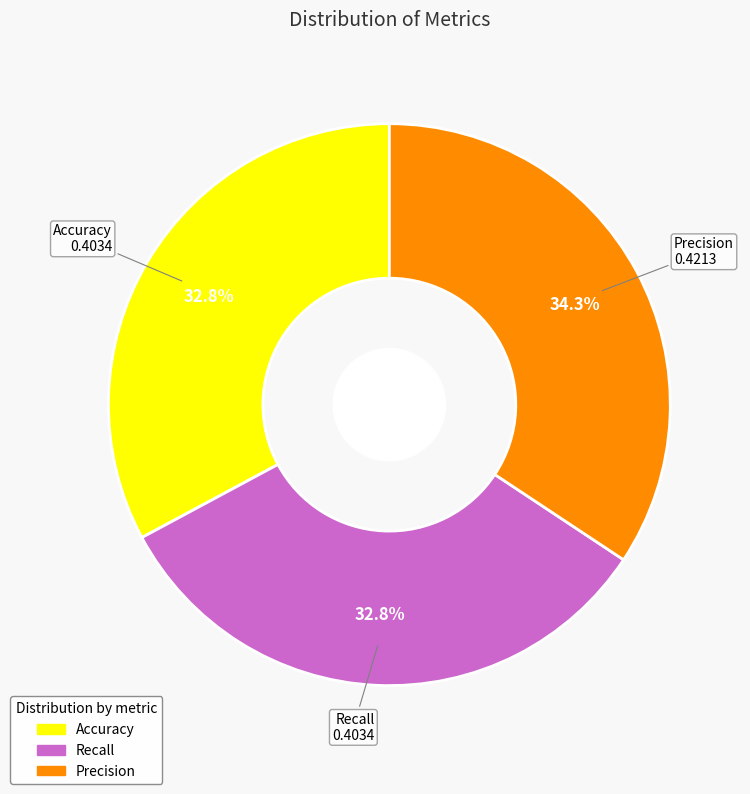

Does any single category account for the majority?

No